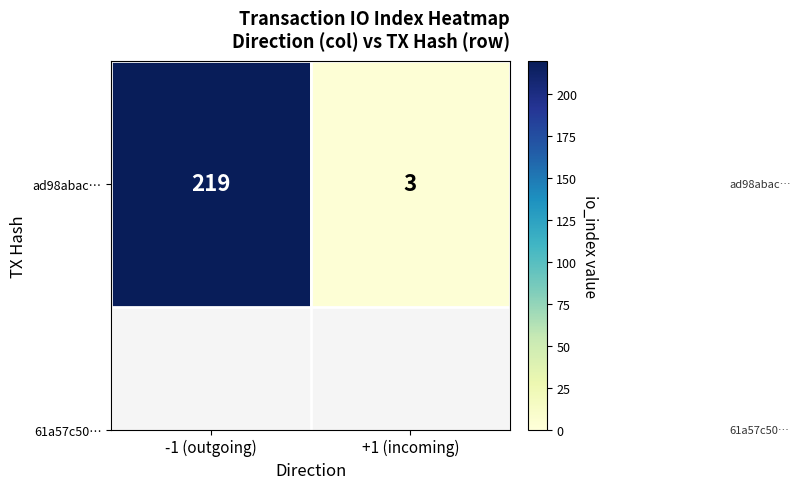

At which label is the value closest to 111?

-1 (outgoing)